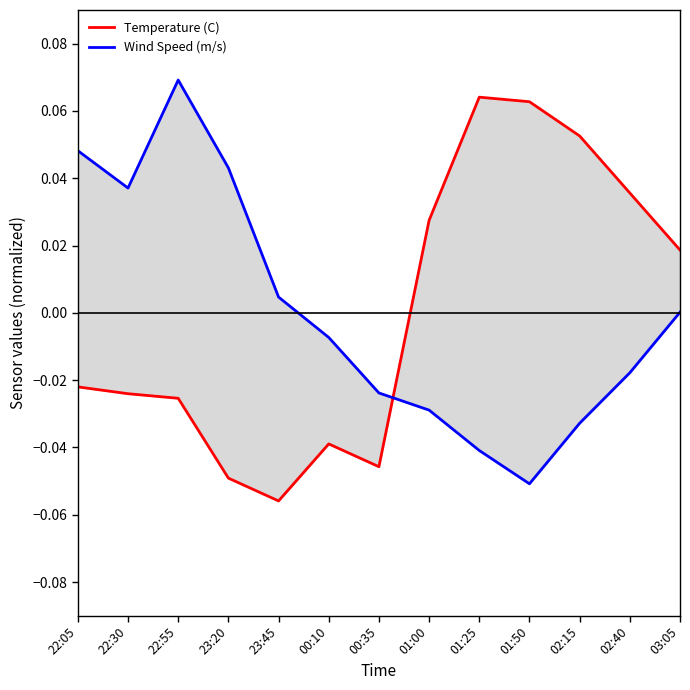

What is the maximum value for Temperature (C)?

0.1